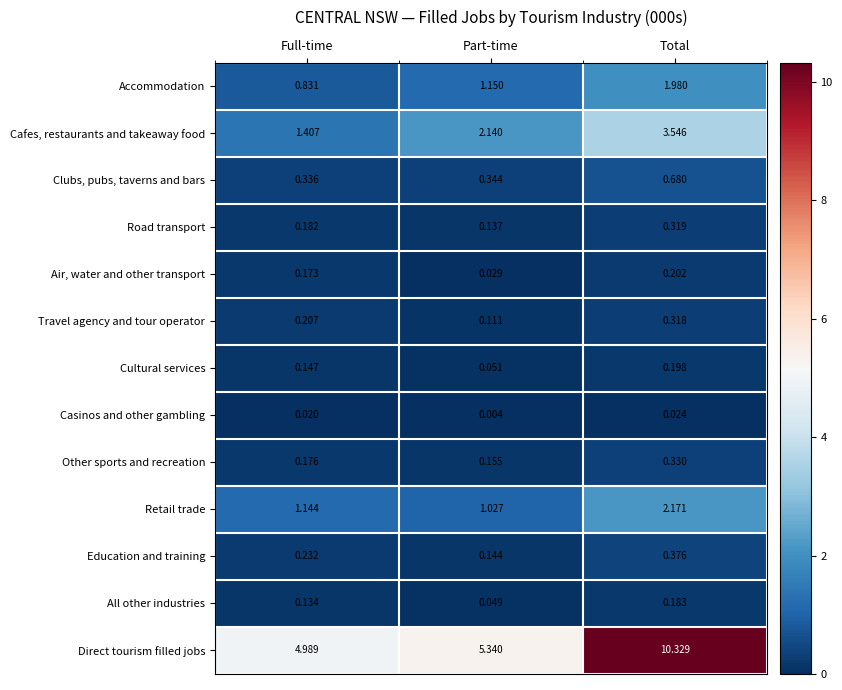

What is the total value across all series at Total?

20.7